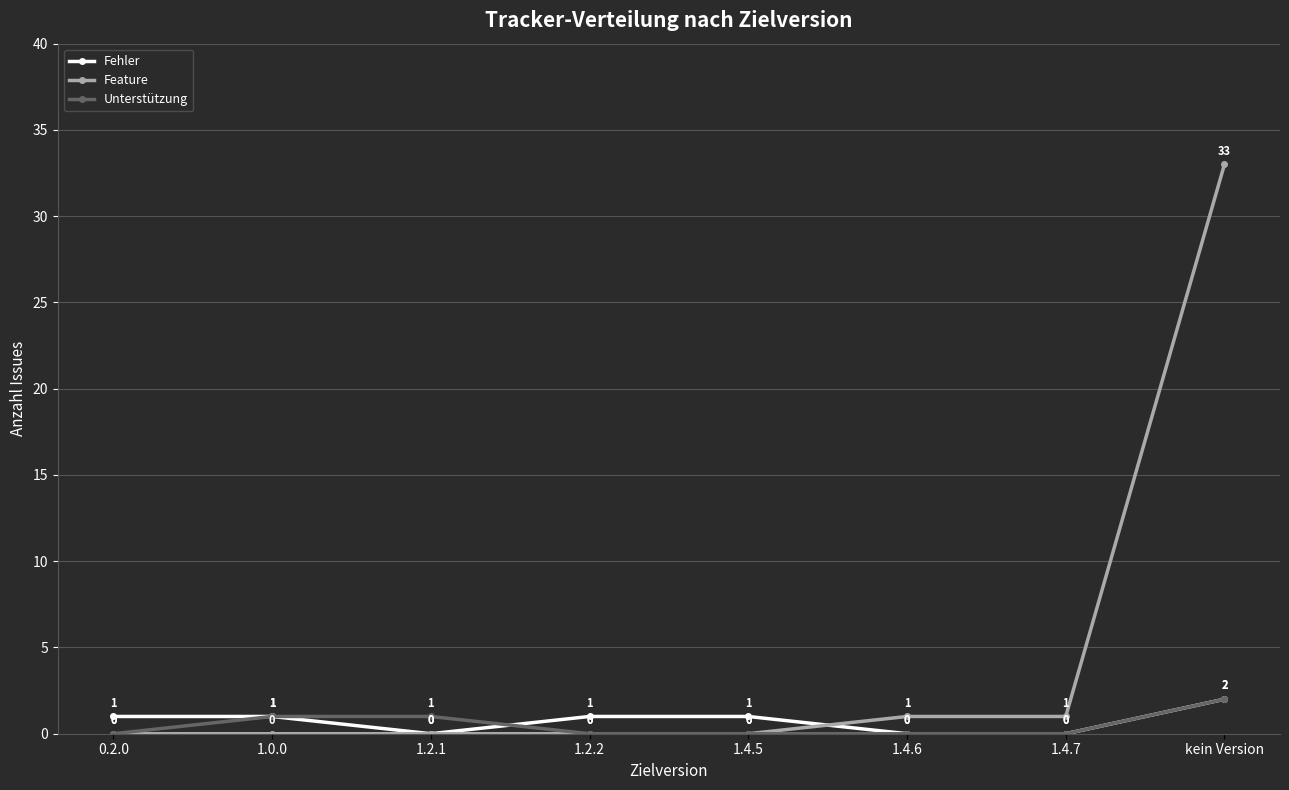

Which series has the widest spread of values?

Feature